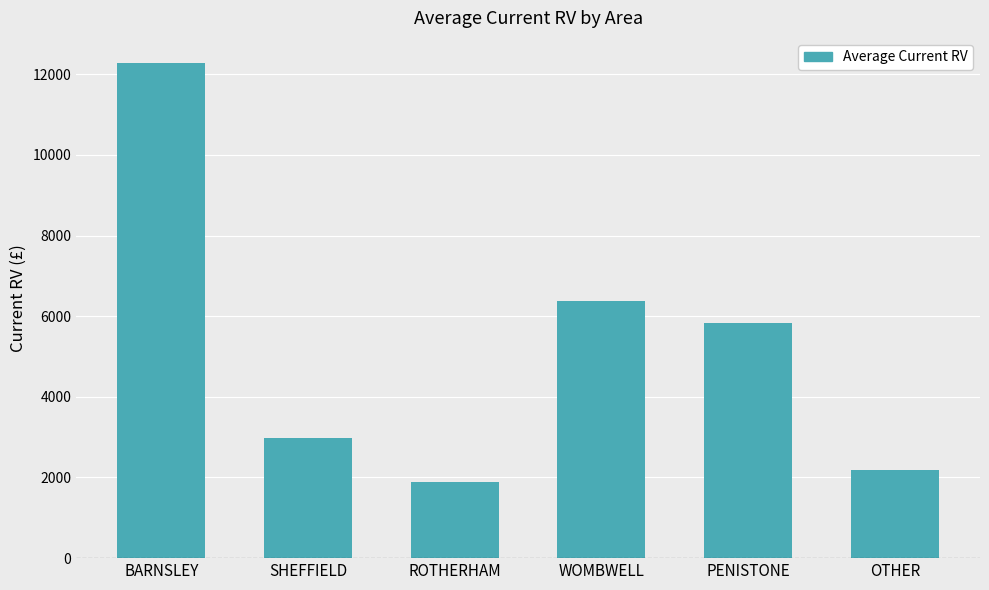

Where does the data first go above 5825?

BARNSLEY